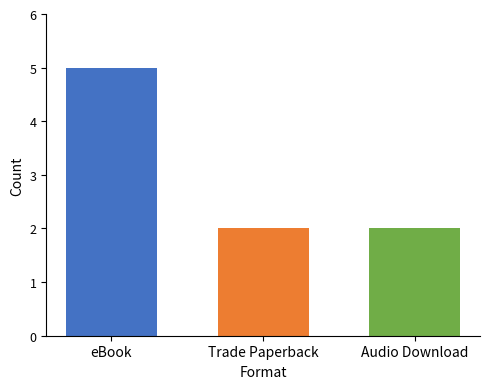

What is the spread (max minus min) of values at Trade Paperback?

3